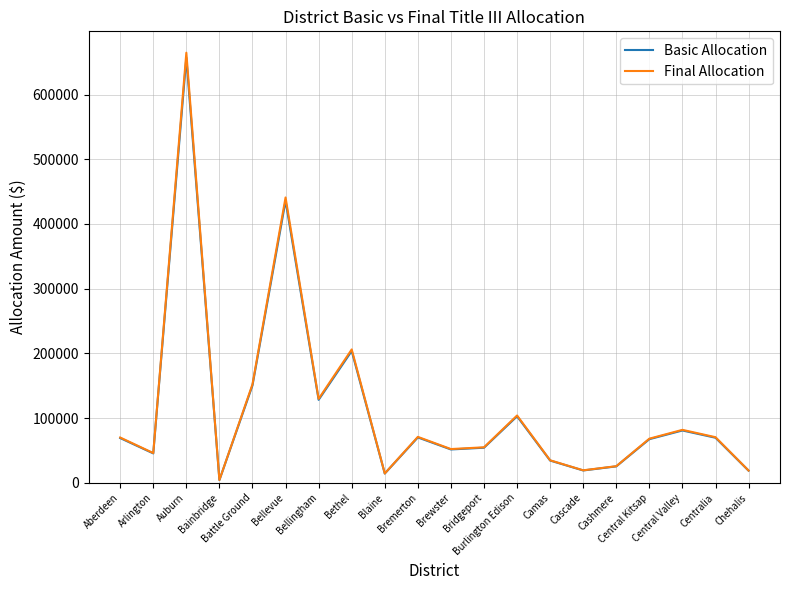

Which series has the widest spread of values?

Final Allocation